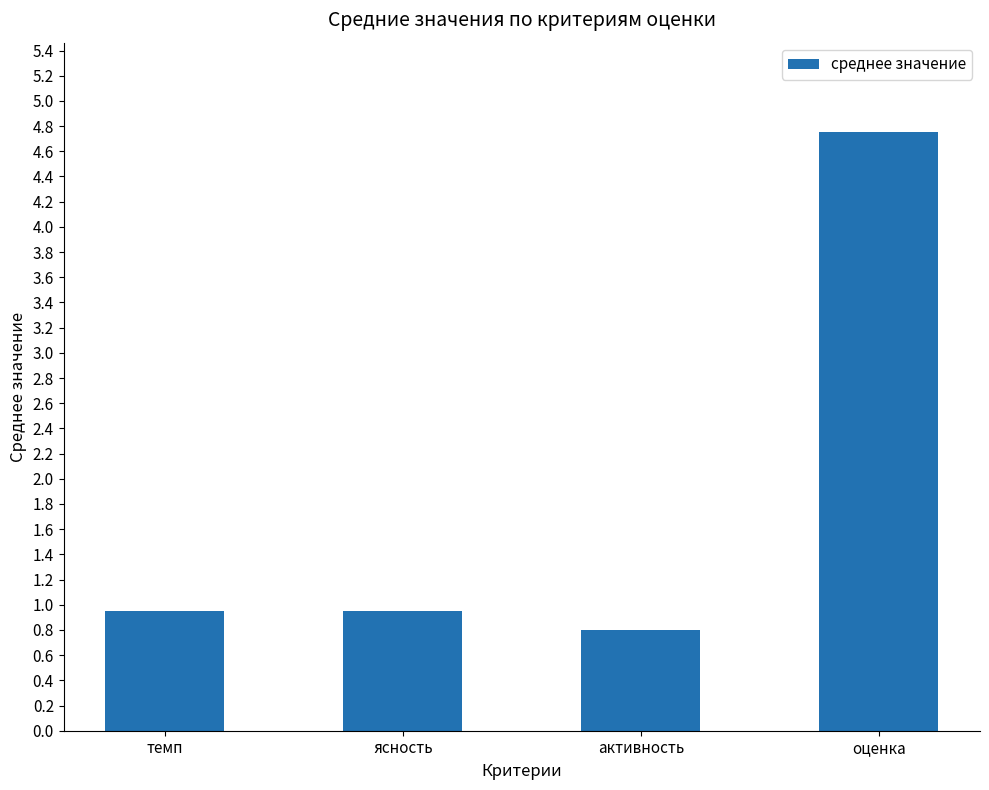

What is the label of the 1st bar from the right?

оценка